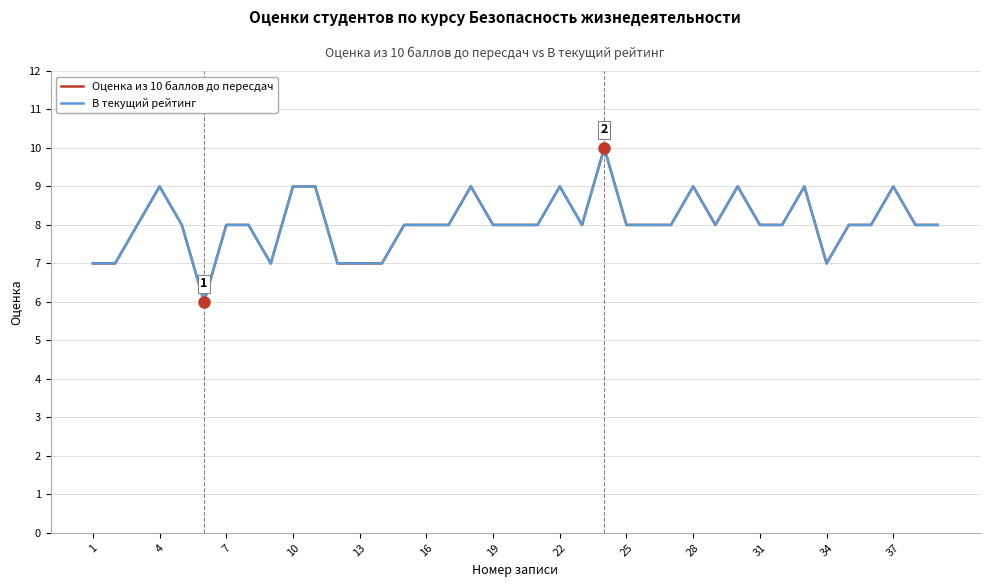

Does the chart have visible grid lines?

Yes